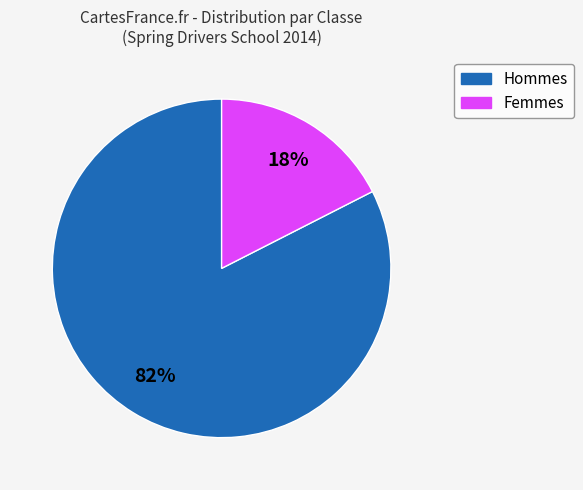

To the nearest percent, what is the average slice percentage?

50%